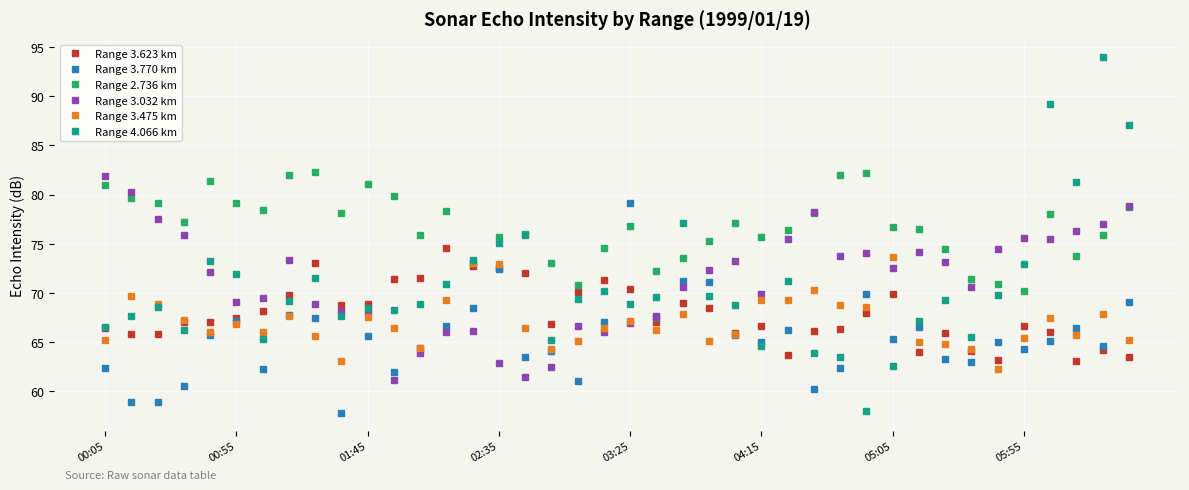

Which series has the largest range (max minus min)?

Range 4.066 km